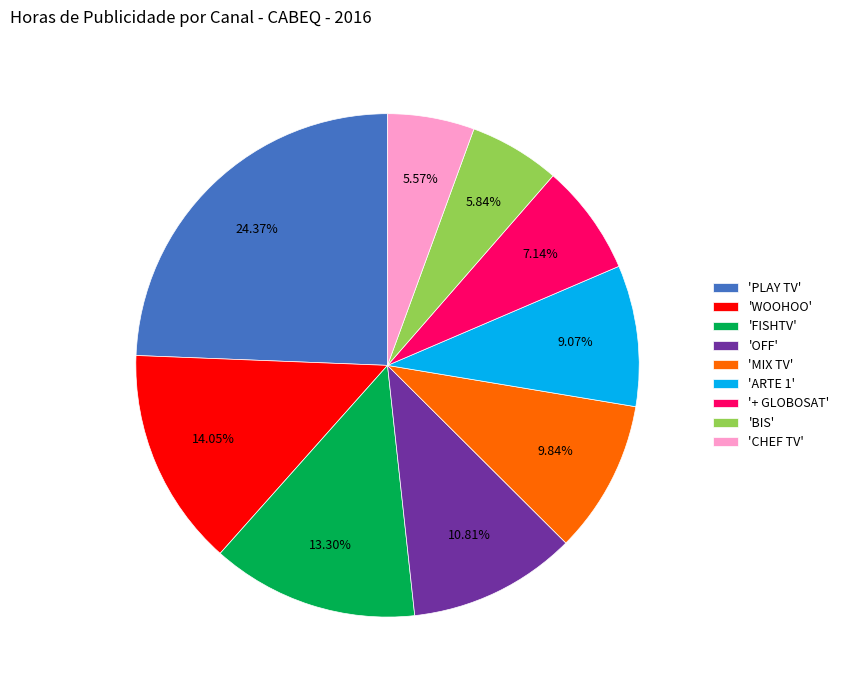

Which has a higher value, 'PLAY TV' or '+ GLOBOSAT'?

'PLAY TV'